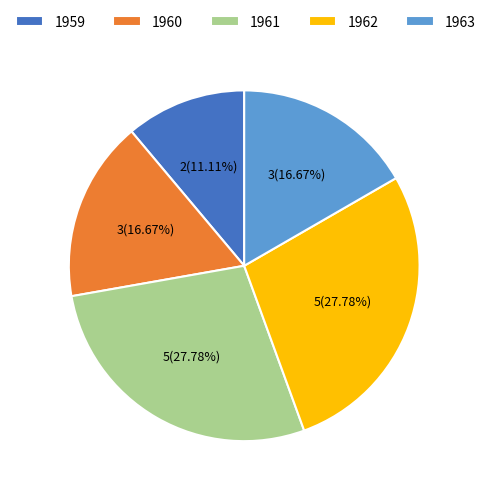

How many segments does this pie chart have?

5